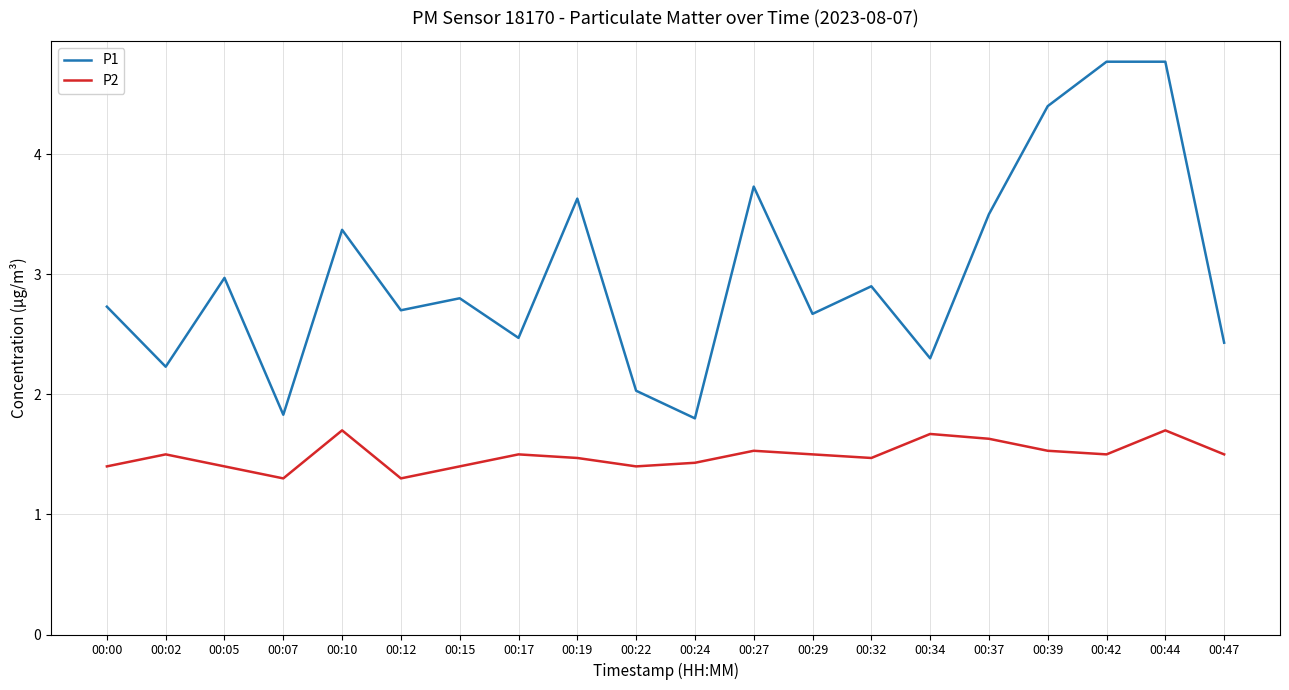

At which label is P1 closest to 3?

00:05